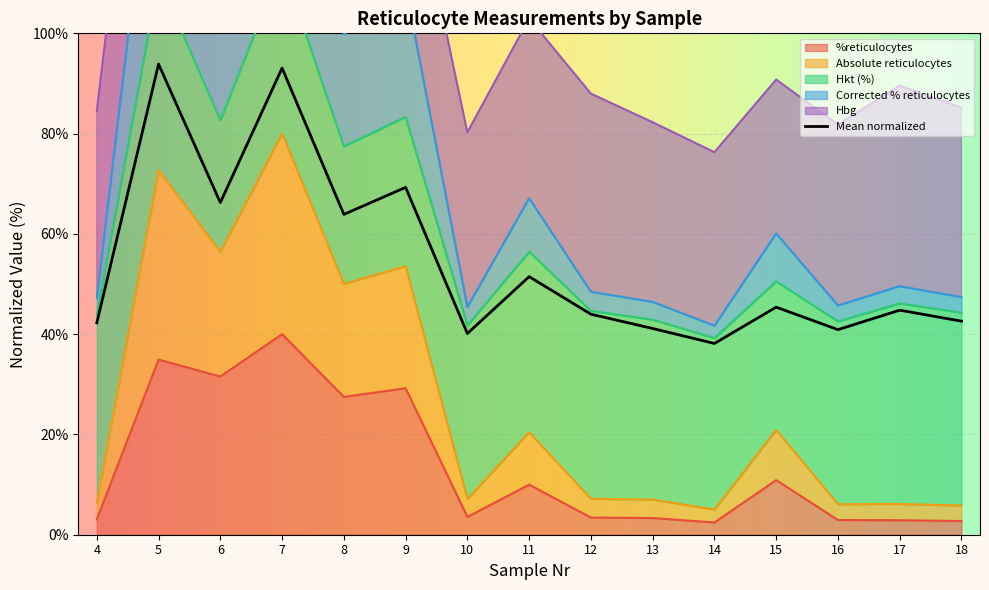

What is the difference between the %reticulocytes values at 12 and 17?

0.5